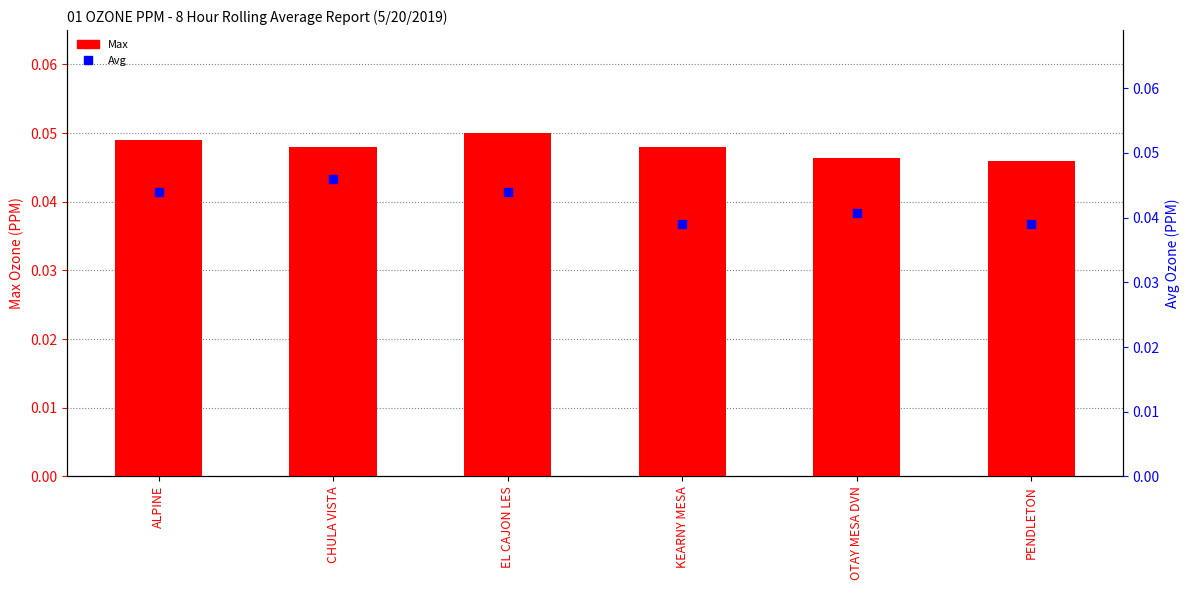

Which series has the largest total across all categories?

Max